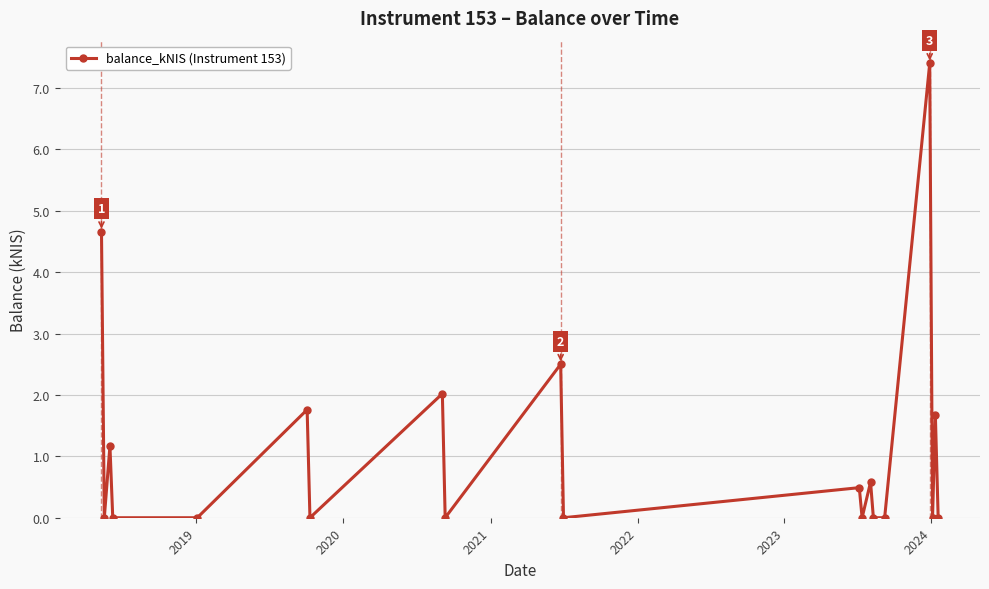

What is the difference between the maximum and minimum values?

7.4